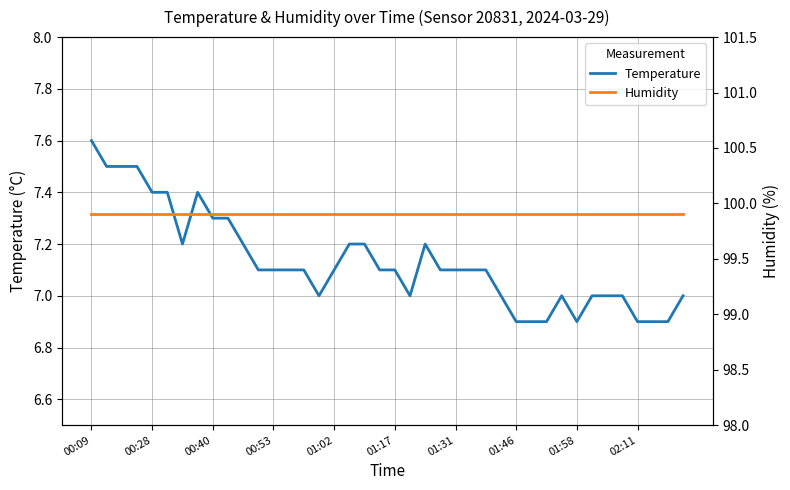

The humidity series shows 99.9 at 01:46. True or false?

True